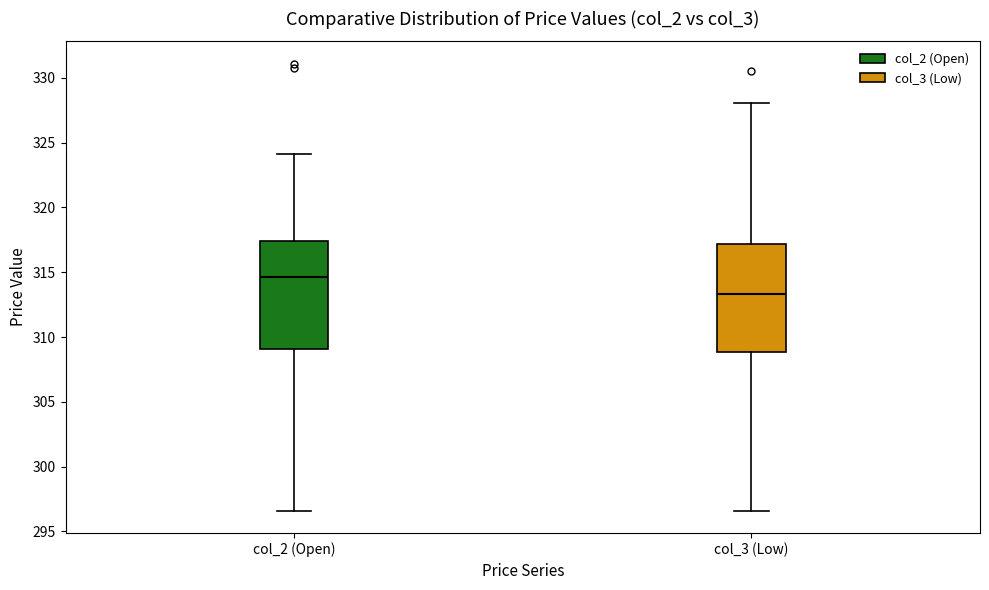

Reading left to right, transcribe this box plot: for each box, give where its median line is, the range the box spans, and where its two whiskers end, as read against the y-axis. The values are not printed on the chart, so give them approximately, as read against the axis.

col_2 (Open): median 314.5, box 309.0 to 317.5, whiskers 296.5 to 324.0
col_3 (Low): median 313.5, box 309.0 to 317.0, whiskers 296.5 to 328.0